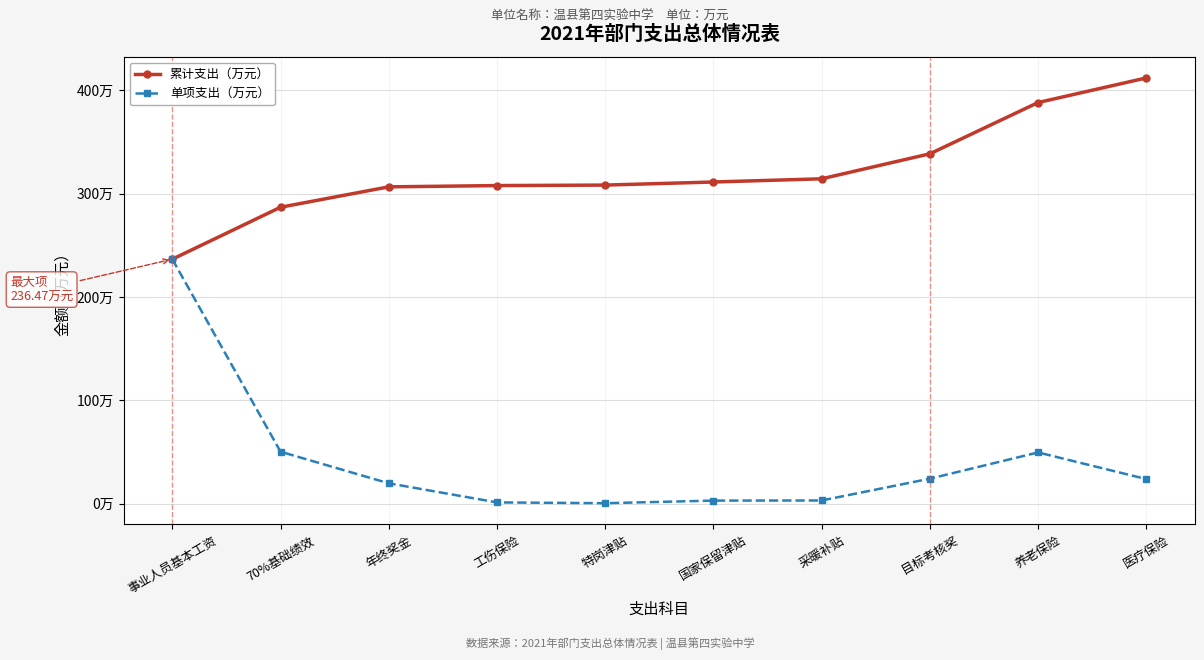

At which category does 单项支出（万元） reach its first local peak?

养老保险